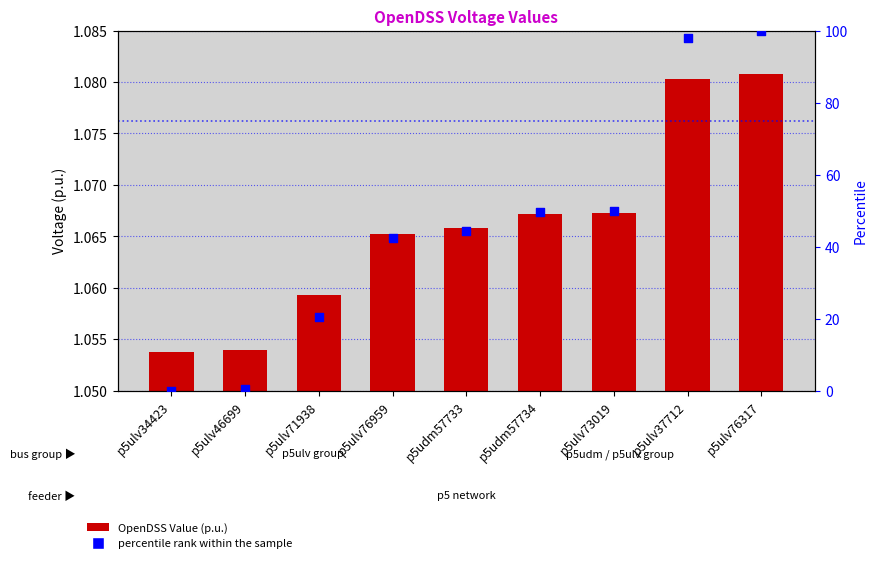

Is the value of percentile rank within the sample at p5ulv76959 greater than the value of OpenDSS Value (p.u.) at p5ulv73019?

Yes